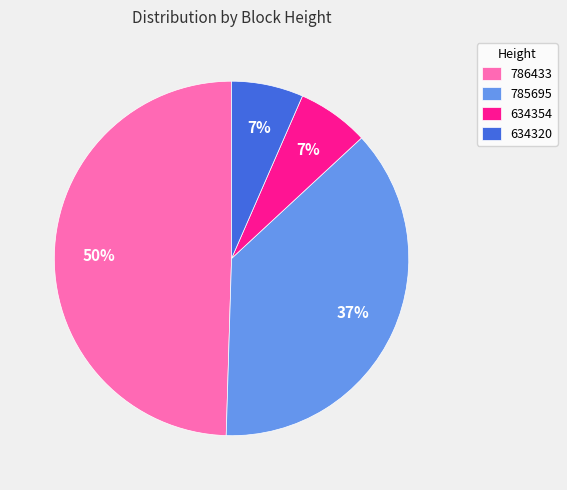

Combined, do 634320 and 634354 account for over 50%?

No